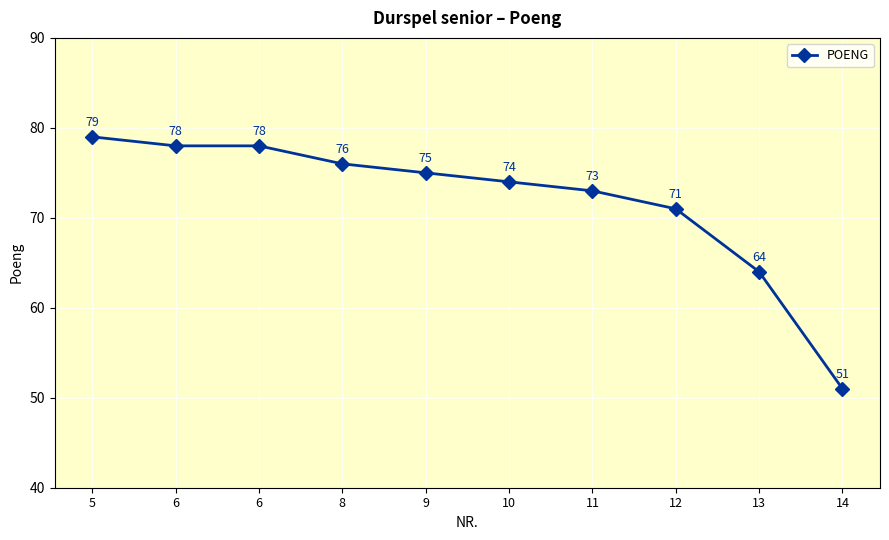

Which category has the highest value across all series?

5